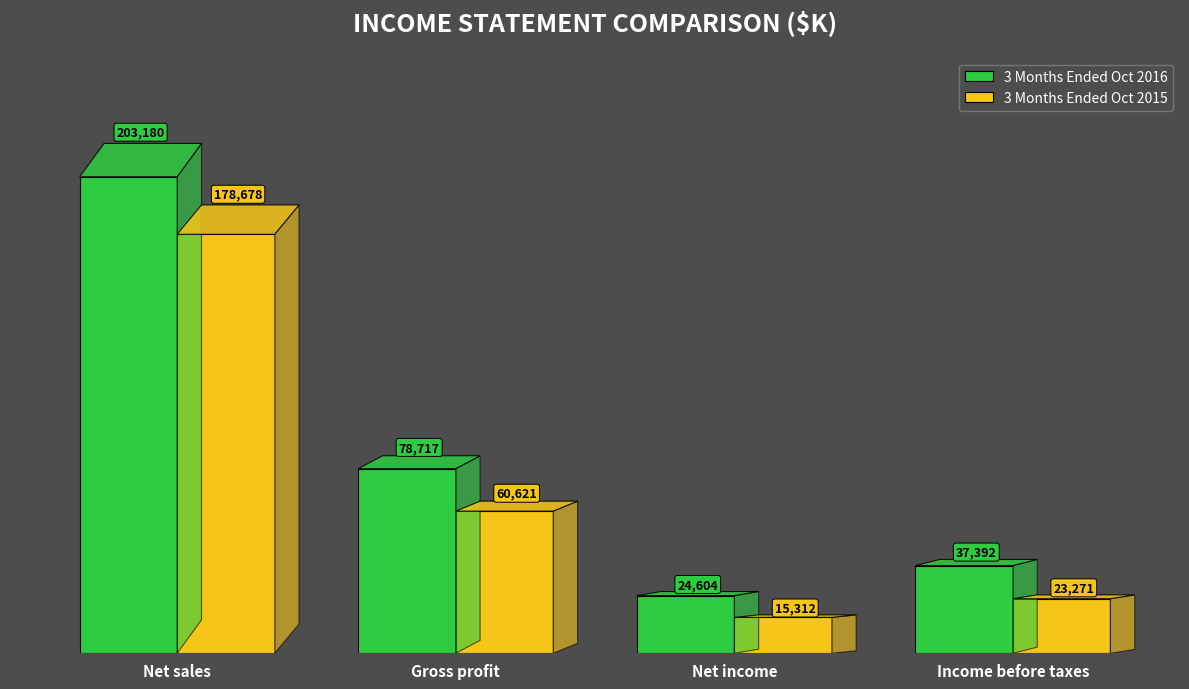

True or false: 3 Months Ended Oct 2015 has a value of 15312 at Net income.

True